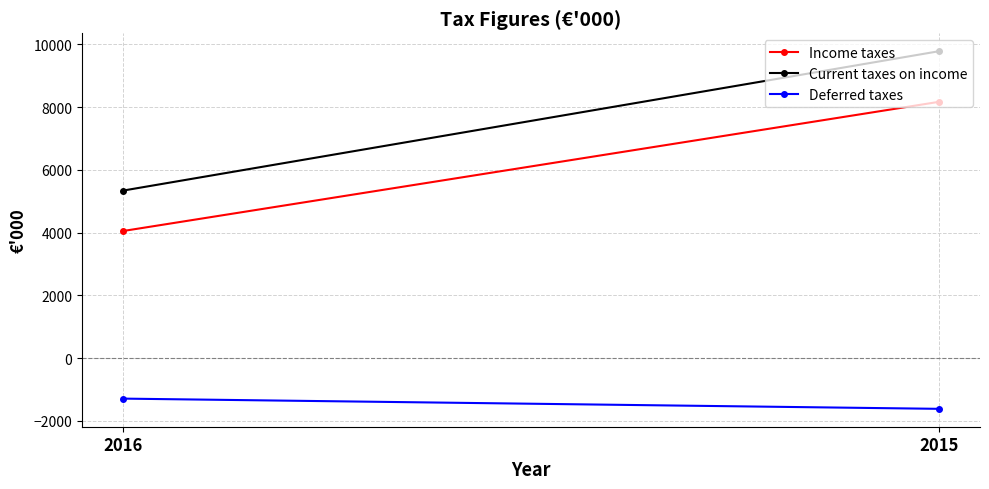

Which series has the widest spread of values?

Current taxes on income